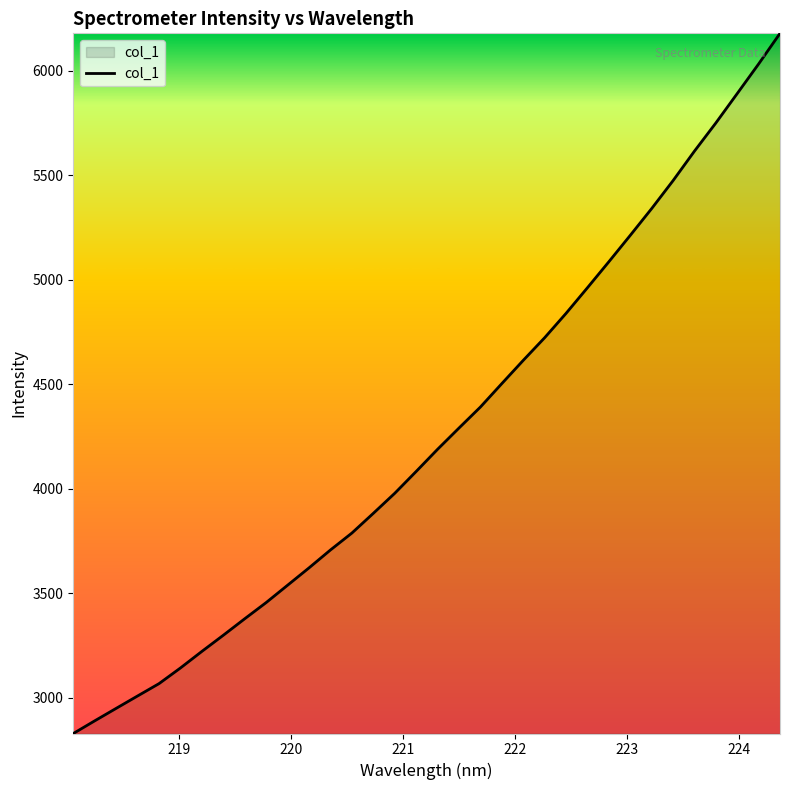

What is the difference between the maximum and minimum values?

3349.2